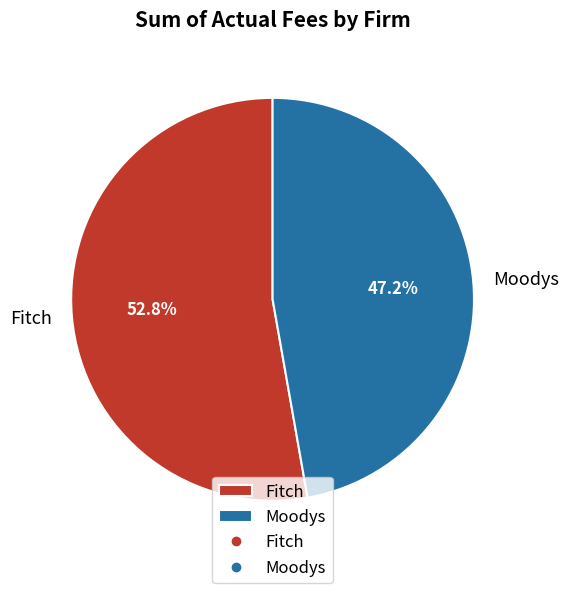

Which category has the biggest portion of the pie?

Fitch